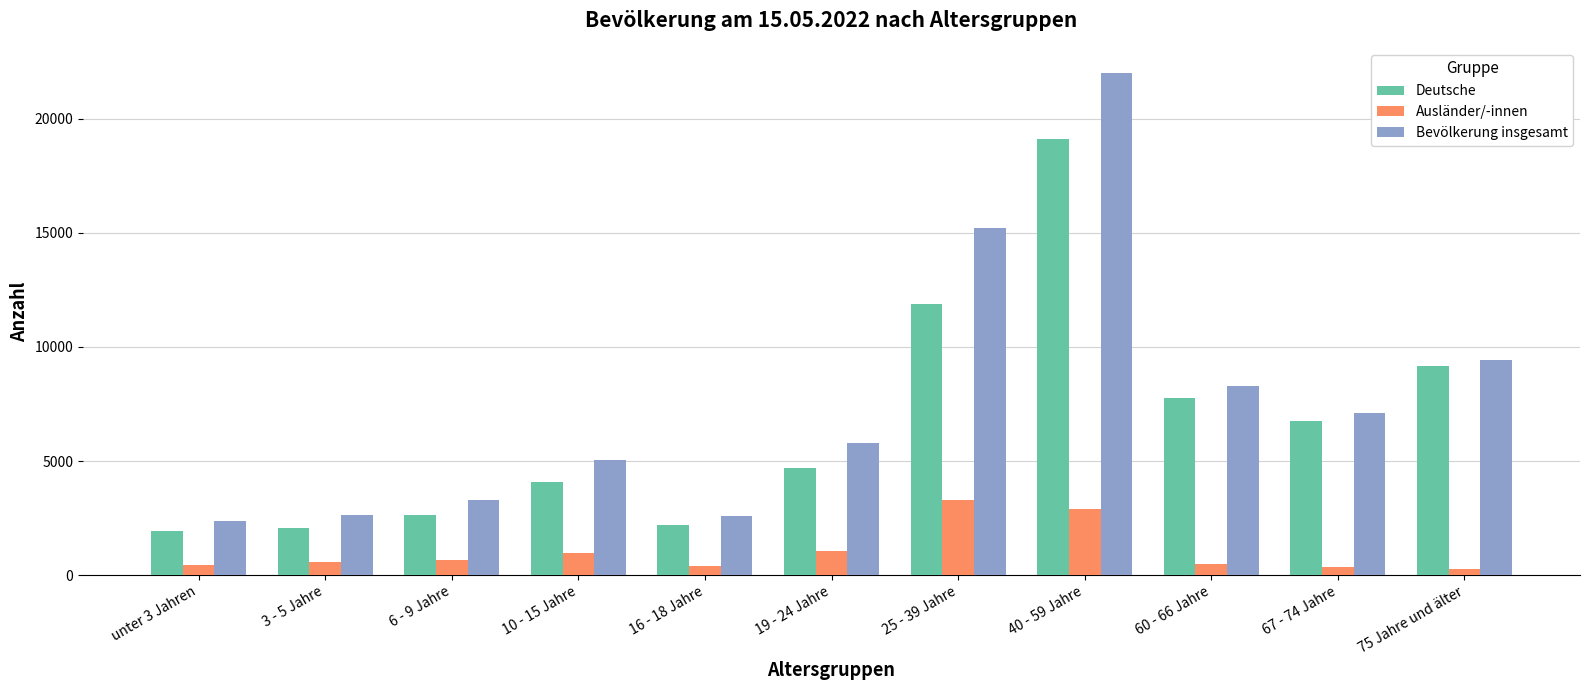

What is the greatest value displayed?

22017